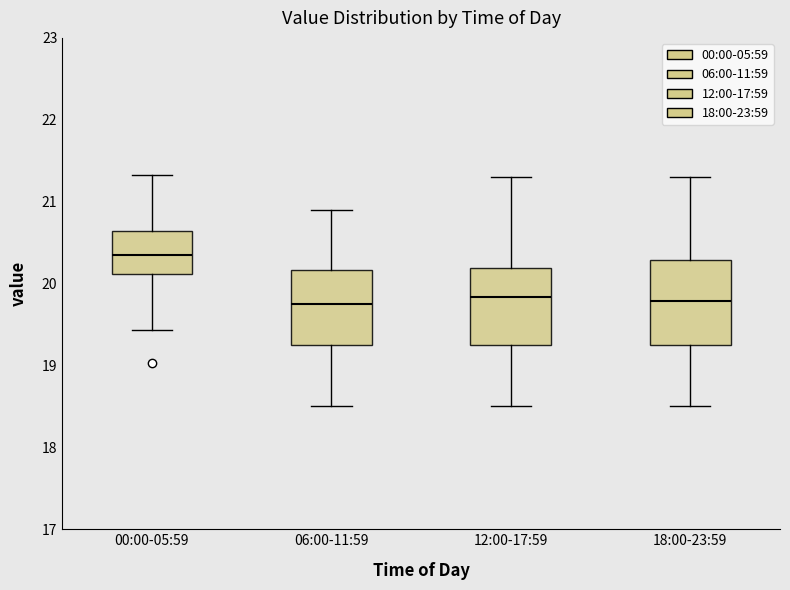

Where does the lower whisker of the box for 18:00-23:59 end on the y-axis? The values are not printed on the chart, so give them approximately, as read against the axis.

18.5